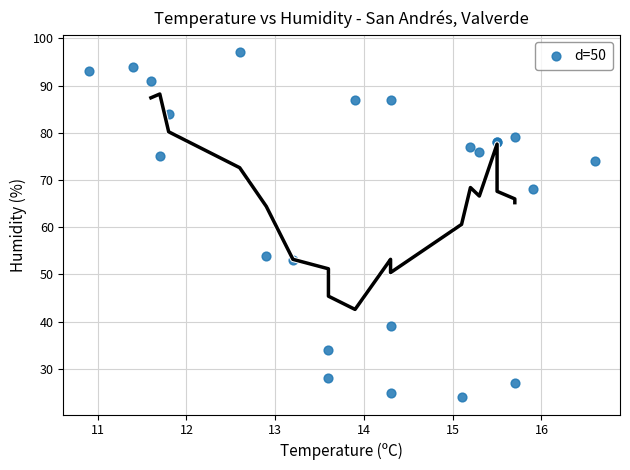

What Y value in the scatter plot is closest to 60?

54